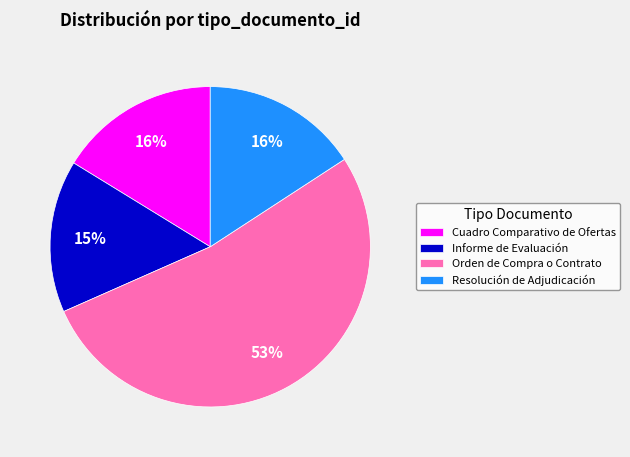

To the nearest percent, what percentage of the pie is Resolución de Adjudicación?

16%